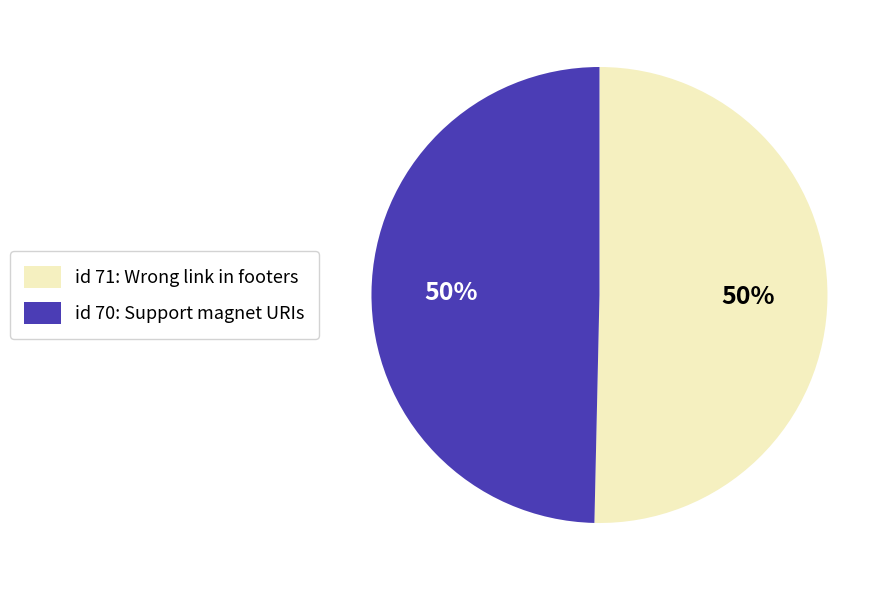

To the nearest percent, what percentage of the pie is id 71: Wrong link in footers?

50%